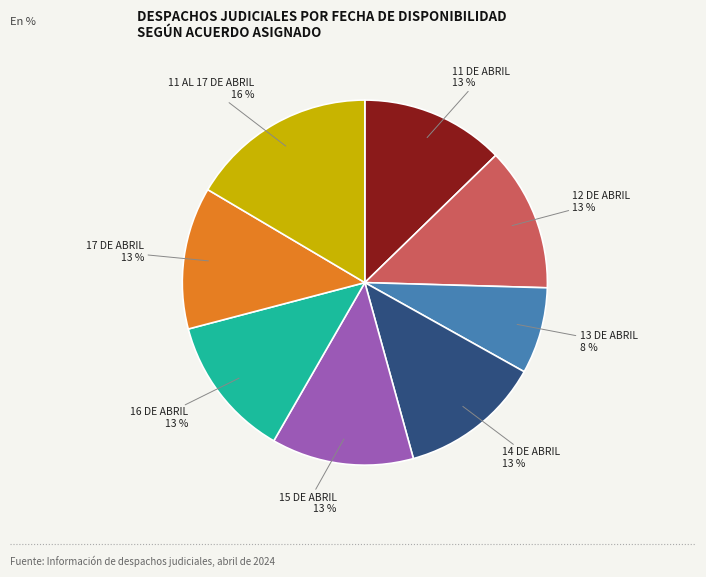

Does 17 DE ABRIL represent more than half of the total?

No